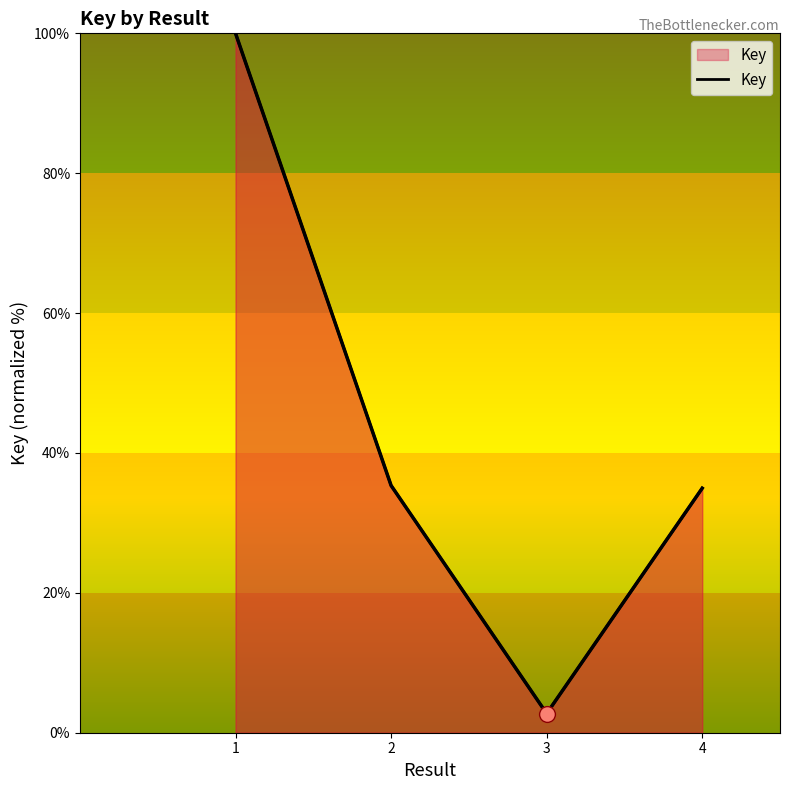

What is the ratio of the value at 3 to the value at 2?

0.1